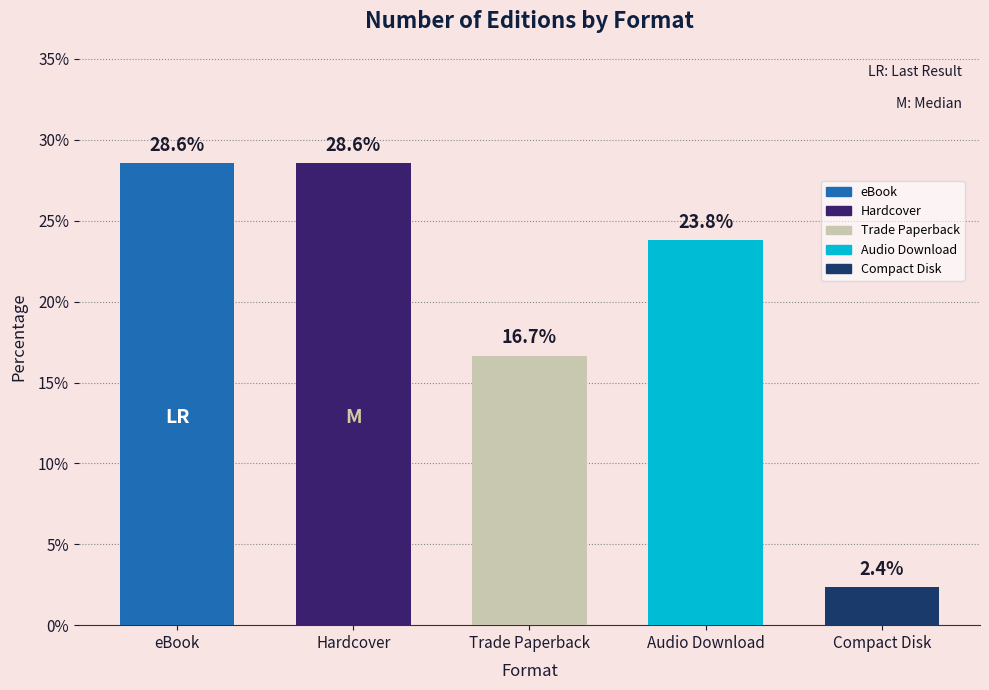

Reading right to left, extract all data points from this chart.

Compact Disk=2.4	Audio Download=23.8	Trade Paperback=16.7	Hardcover=28.6	eBook=28.6